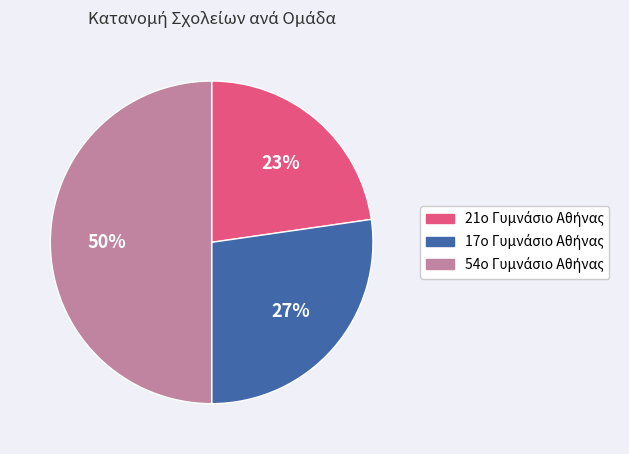

How many slices are in this pie chart?

3